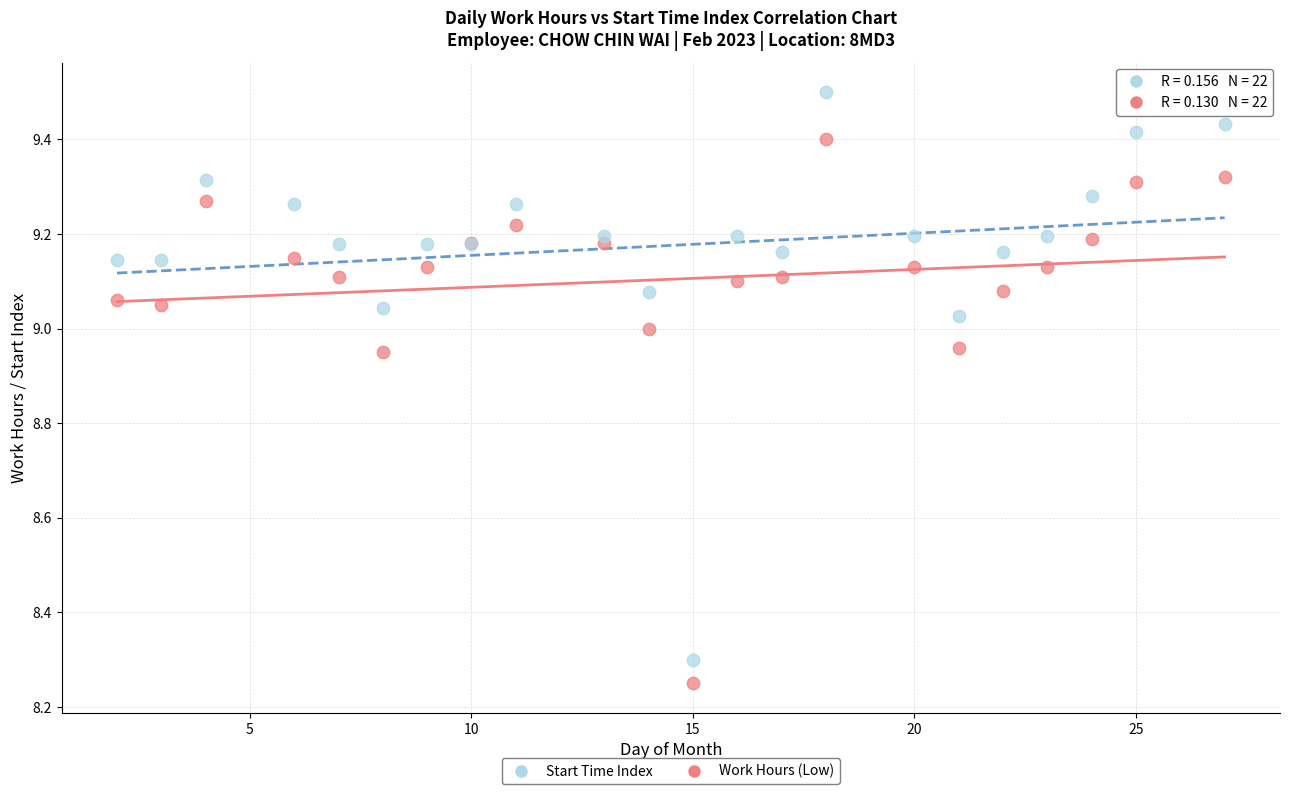

What is the X range (max minus min) for the scatter plot?

25.0